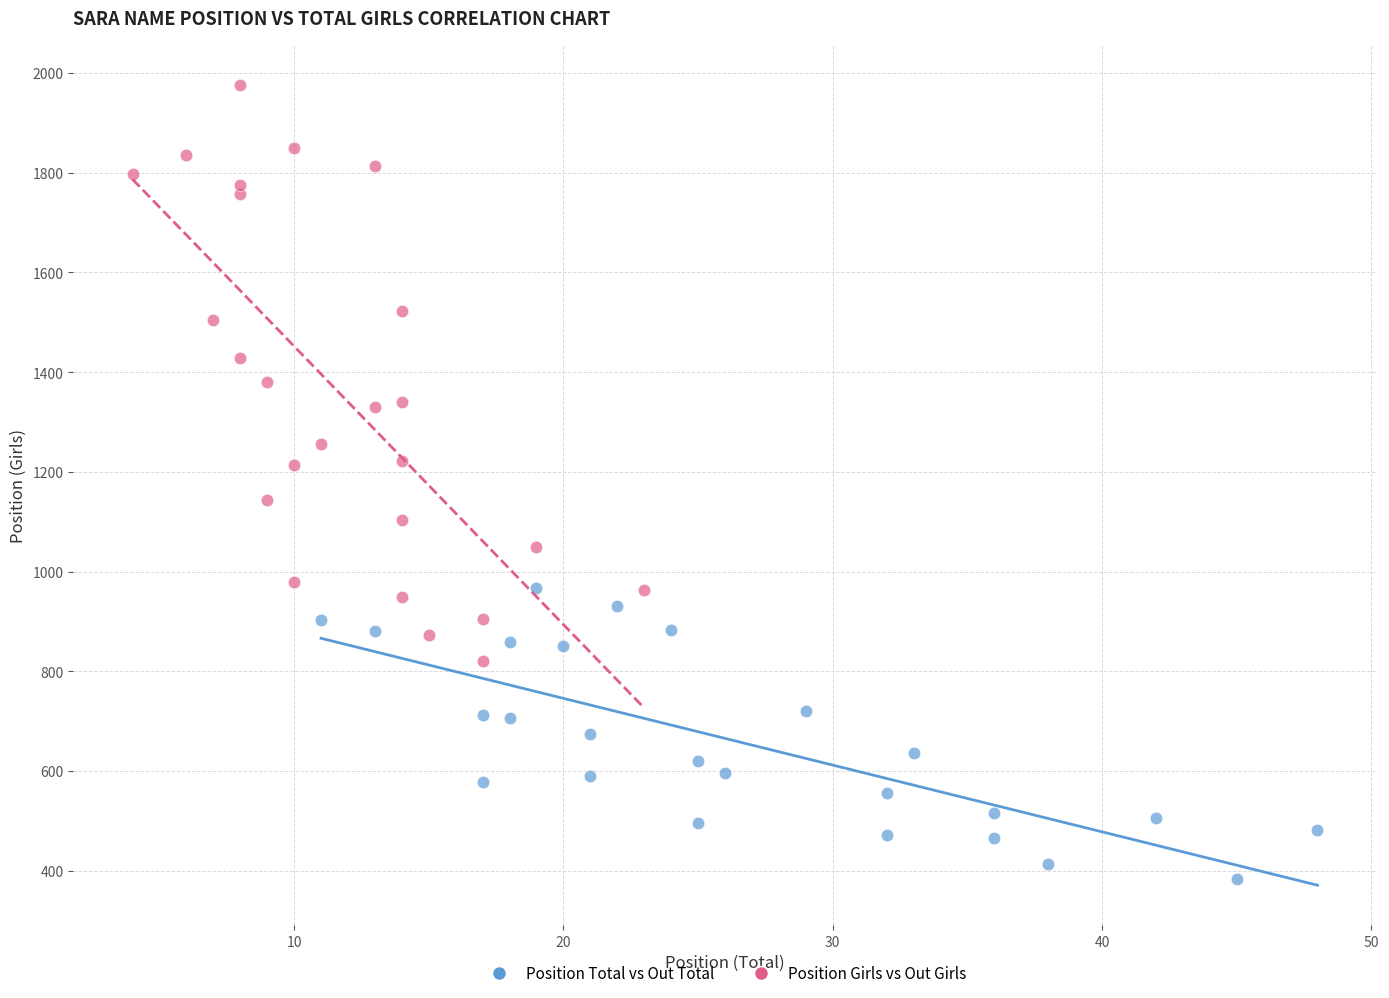

What are all the series names shown in the legend?

Position Total vs Out Total, Position Girls vs Out Girls